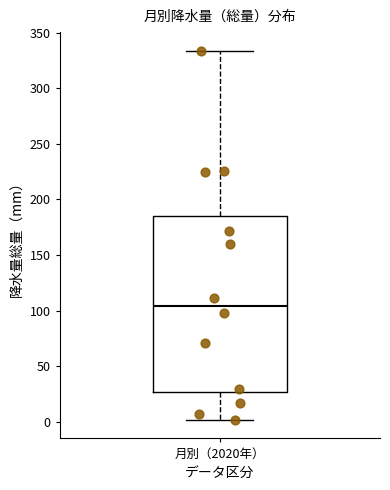

Transcribe this box plot: give where the median line is, the range the box spans, and where the two whiskers end, as read against the y-axis. The values are not printed on the chart, so give them approximately, as read against the axis.

median 105, box 25 to 185, whiskers 0 to 335